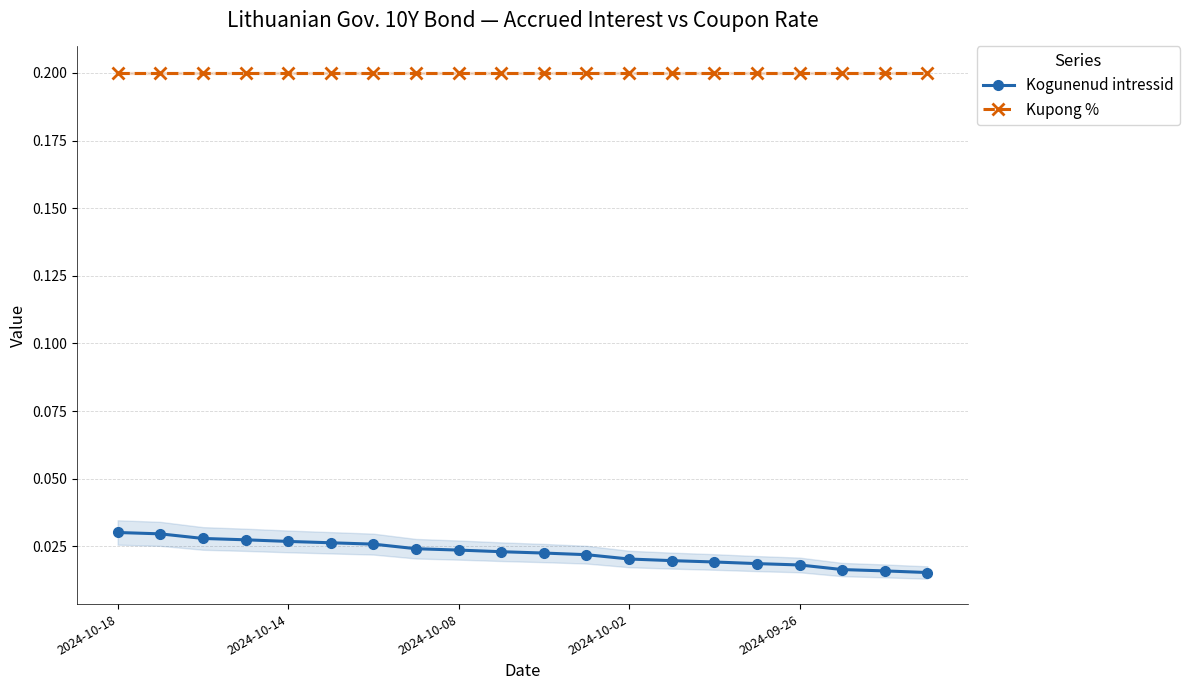

True or false: Kupong % and Kogunenud intressid cross at least once.

False